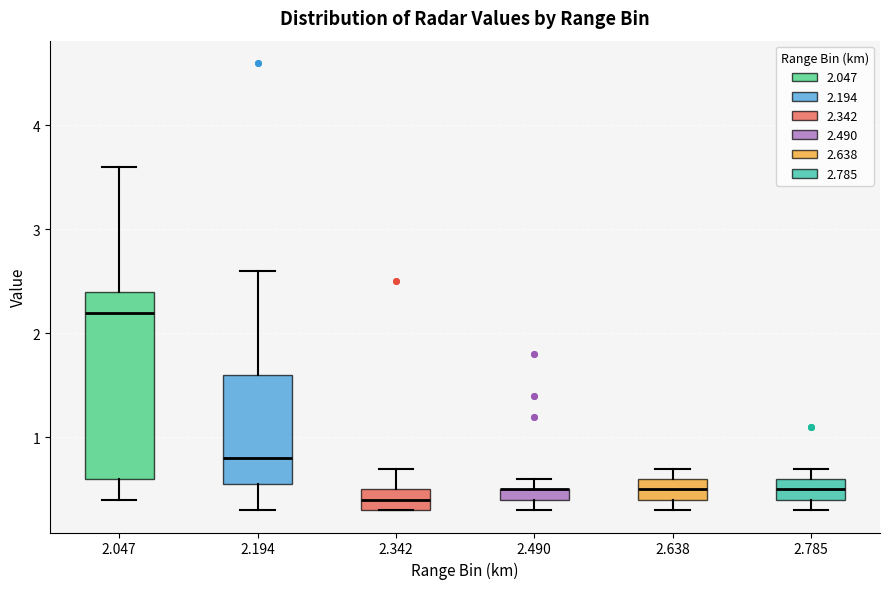

Where is the upper edge of the box at x = 2.785 on the y-axis? The values are not printed on the chart, so give them approximately, as read against the axis.

0.6